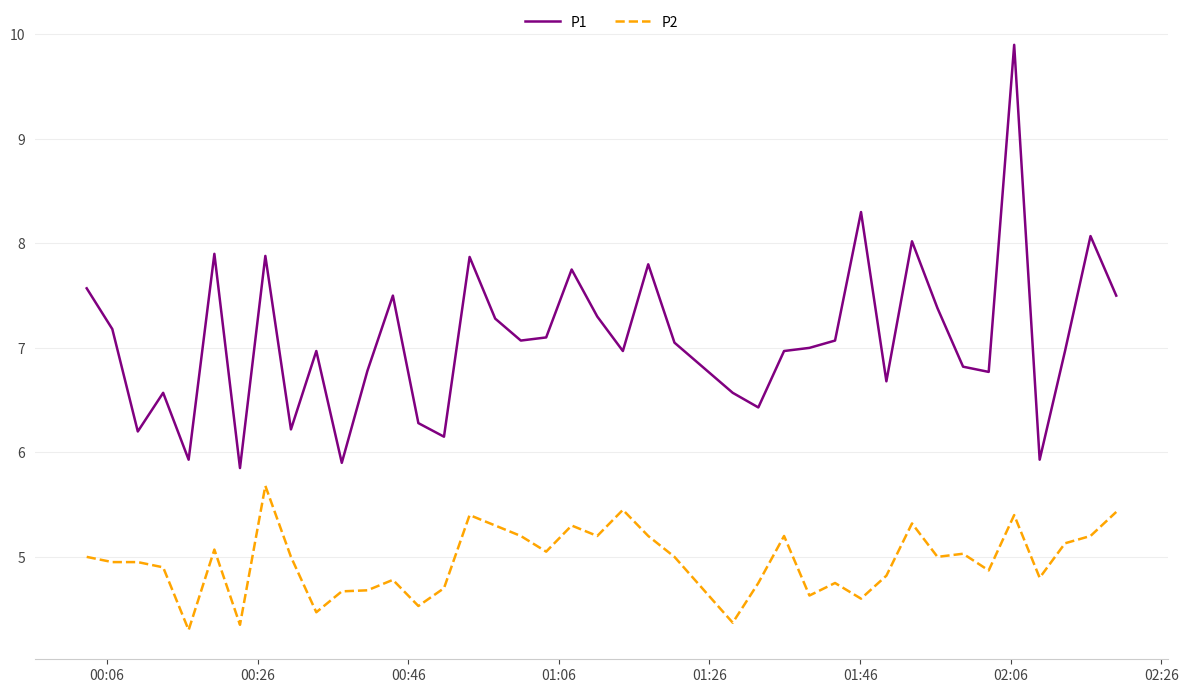

Which series has the largest total across all categories?

P1